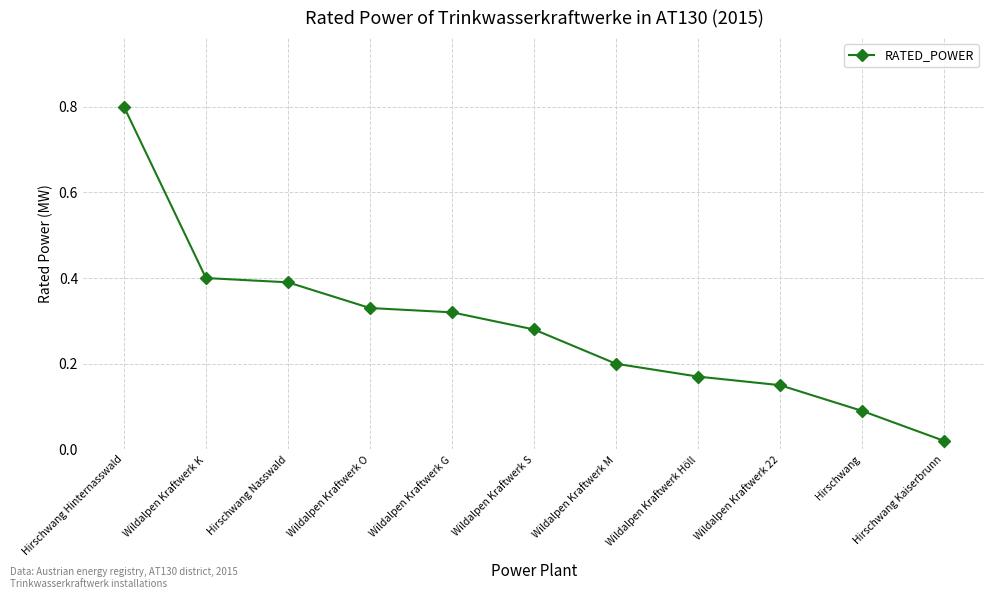

True or false: there are more than 1 points higher than both neighbors.

False